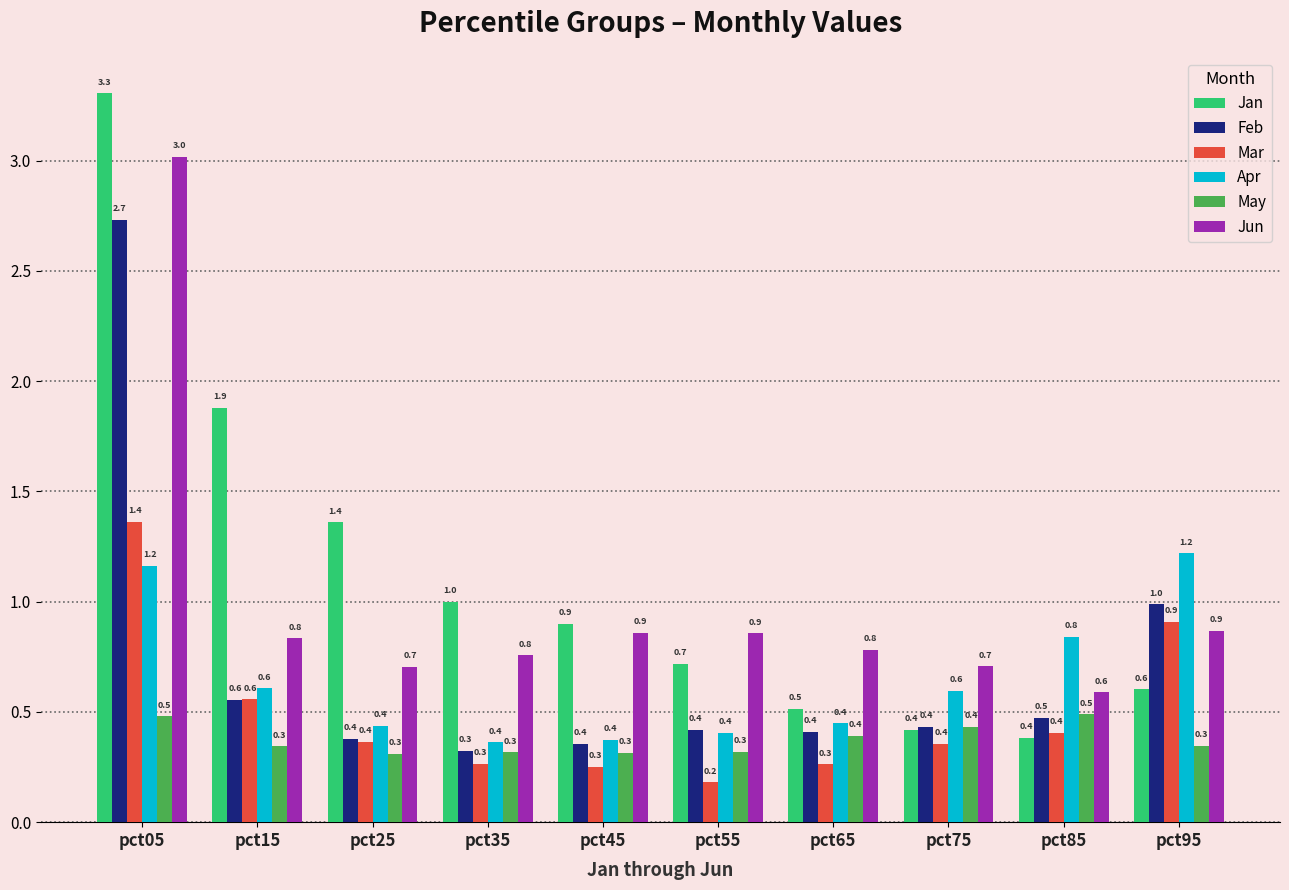

Which series has the largest total across all categories?

Jan